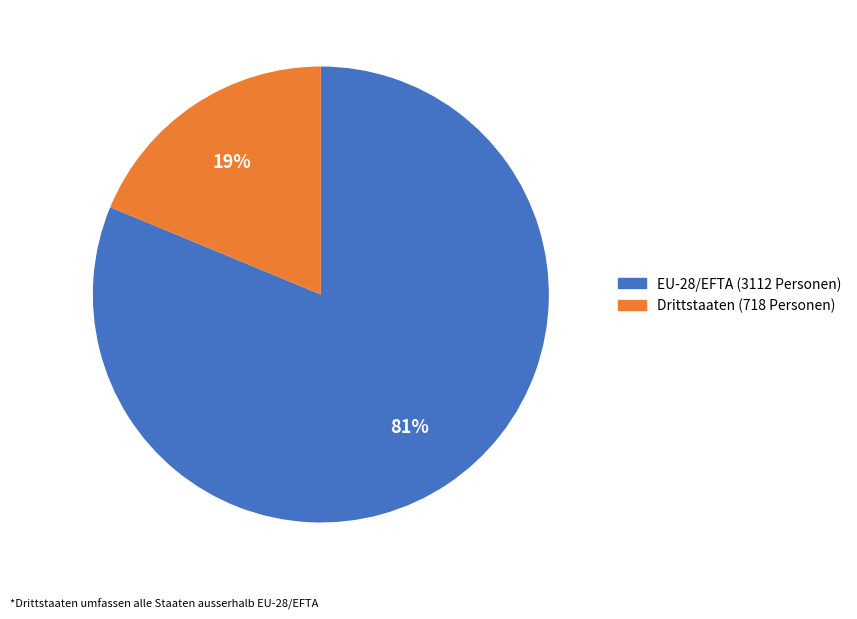

The Drittstaaten slice represents 24% of the pie. True or false?

False